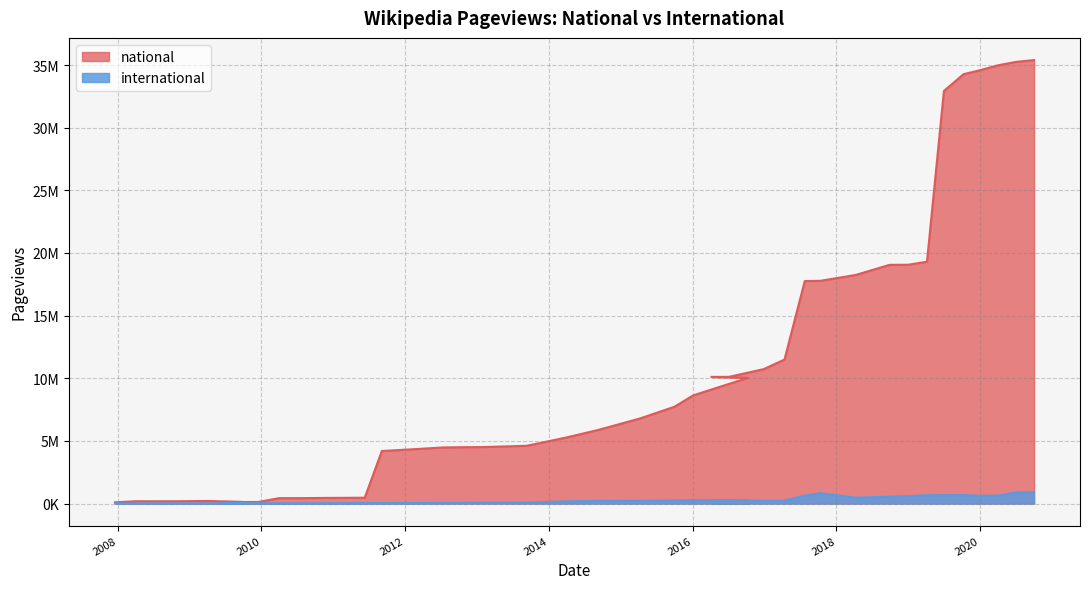

Which series has the largest total across all categories?

national